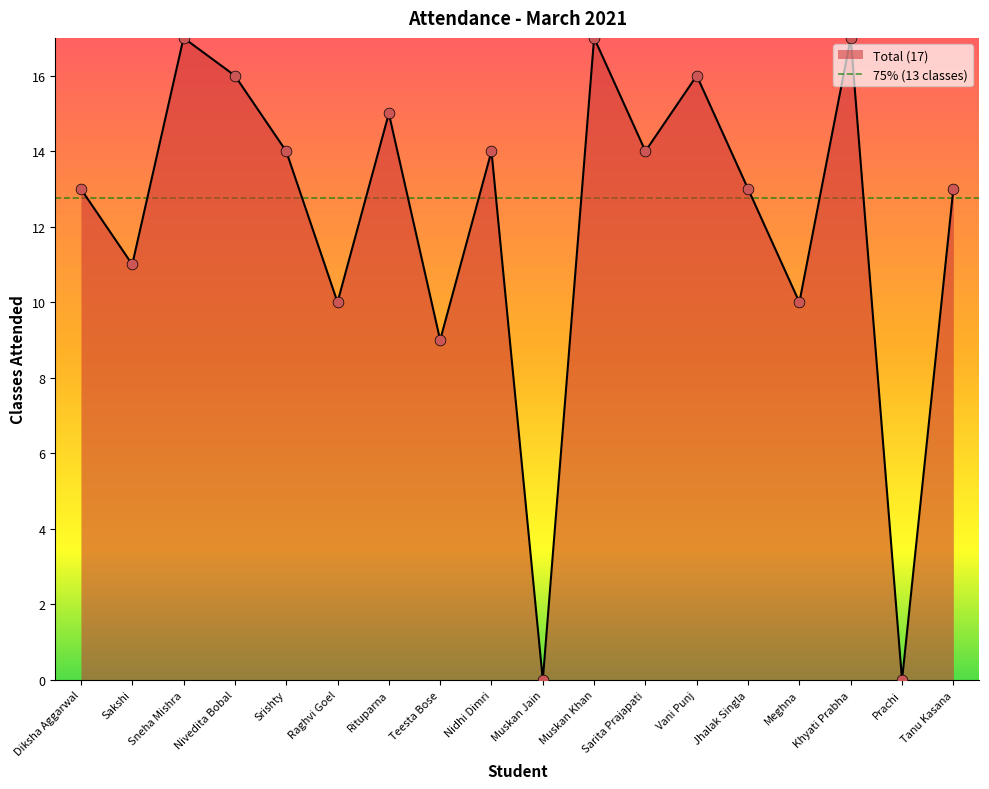

What is the ratio of the value at Rituparna to the value at Teesta Bose?

1.7